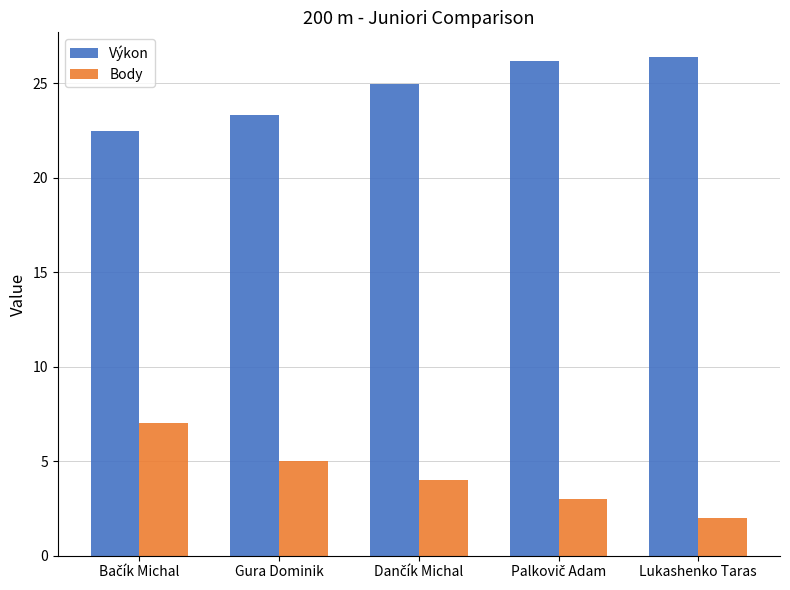

Rank the series by their average value, from lowest to highest.

Body, Výkon